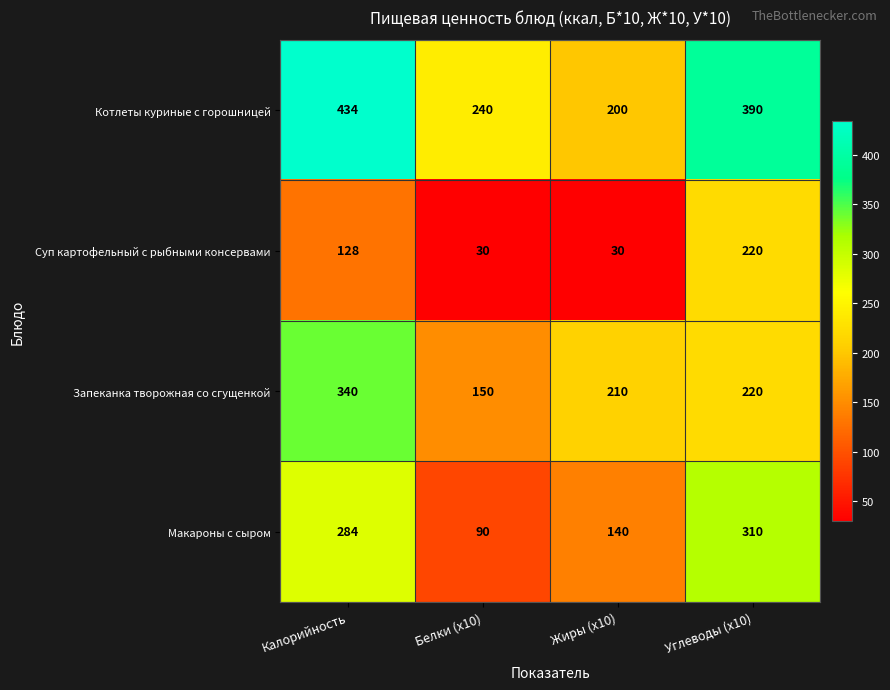

Reading left to right, what are all the values shown in this chart?

Котлеты куриные с горошницей: Калорийность=434	Белки (x10)=240	Жиры (x10)=200	Углеводы (x10)=390
Суп картофельный с рыбными консервами: Калорийность=128	Белки (x10)=30	Жиры (x10)=30	Углеводы (x10)=220
Запеканка творожная со сгущенкой: Калорийность=340	Белки (x10)=150	Жиры (x10)=210	Углеводы (x10)=220
Макароны с сыром: Калорийность=284	Белки (x10)=90	Жиры (x10)=140	Углеводы (x10)=310